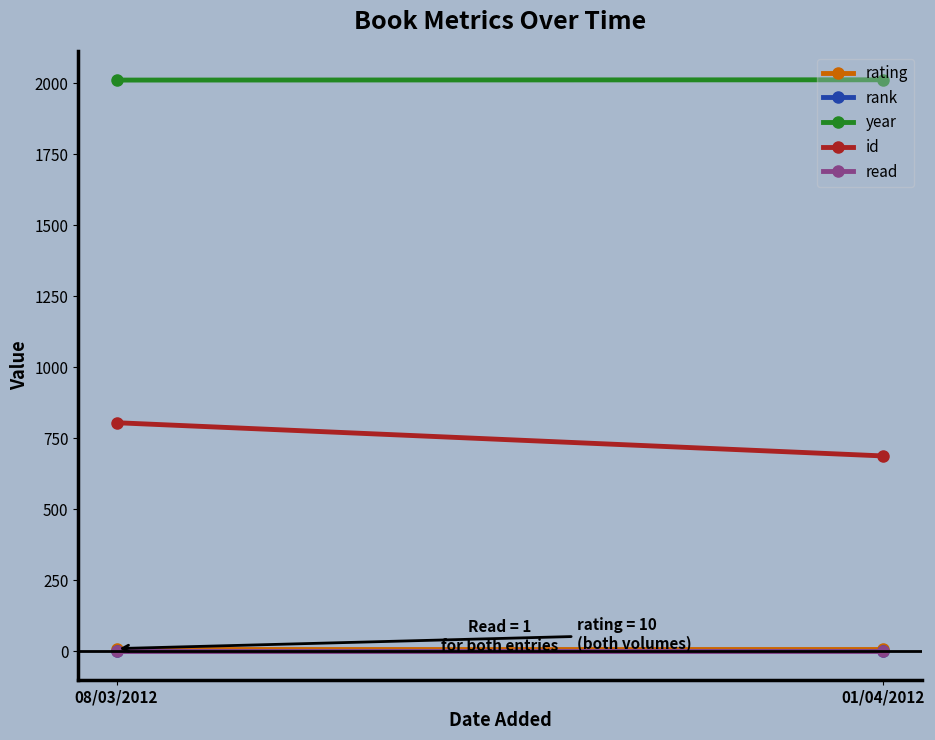

Which label corresponds to the largest value in the chart?

01/04/2012